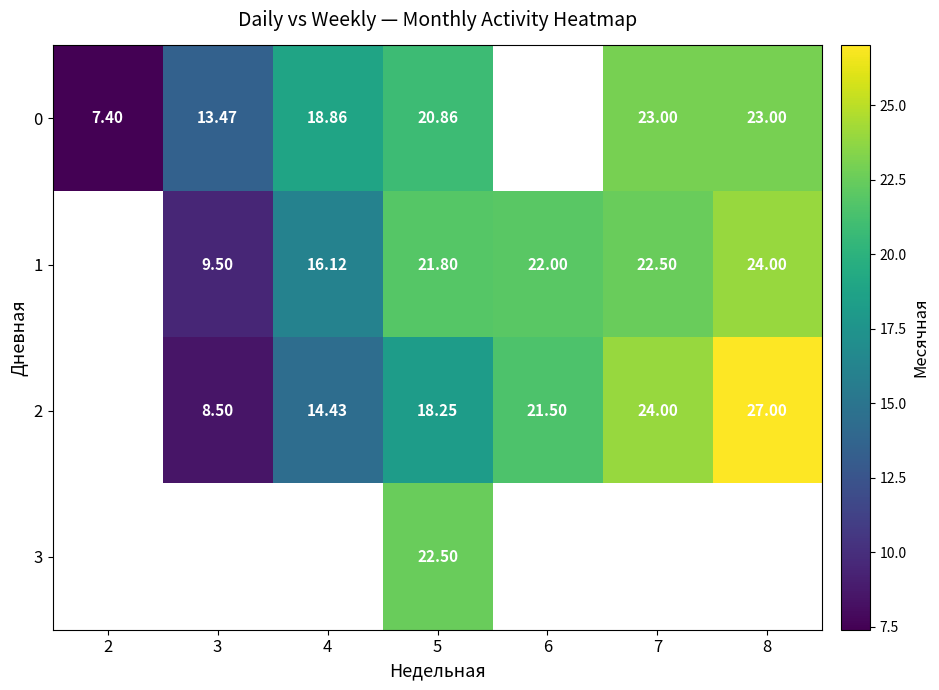

What is the difference between the 2 values at 8 and 7?

3.0